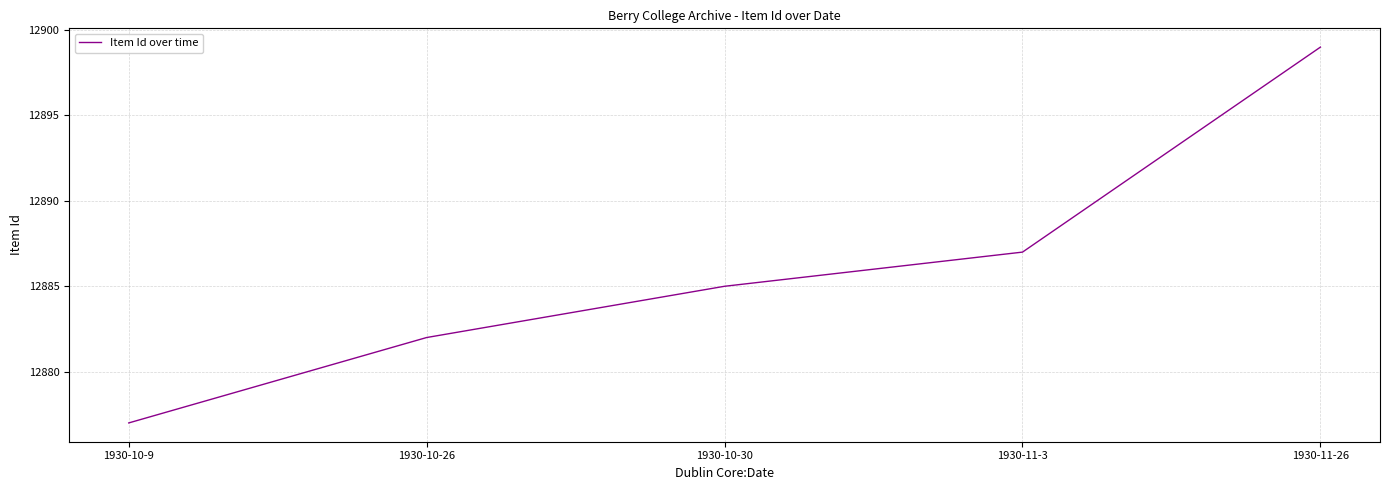

True or false: the data shows 12877 at 1930-10-9.

True